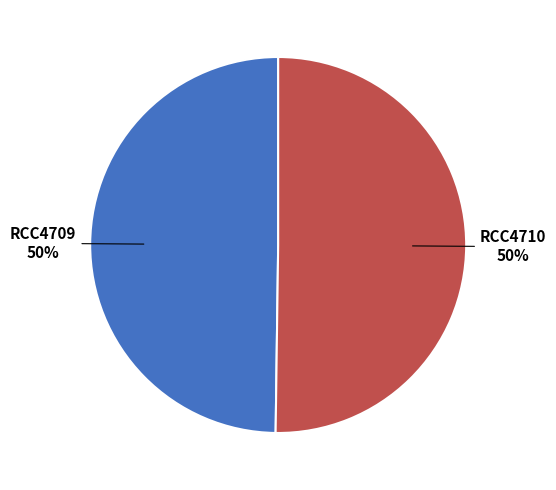

What is the ratio of the value at RCC4709 to the value at RCC4710?

1.0